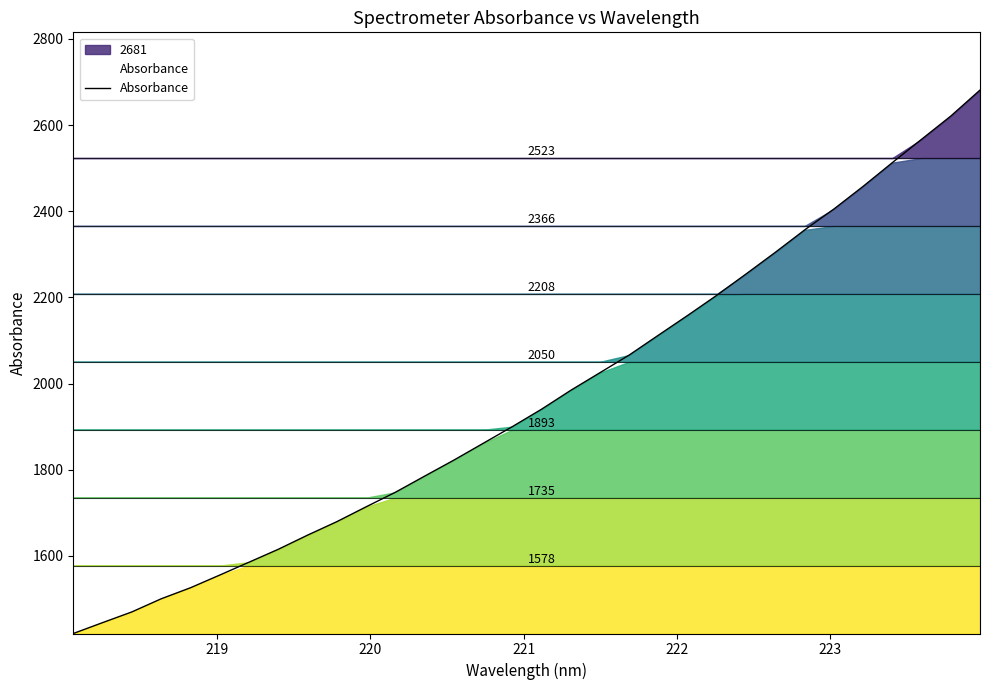

How many lines are shown in the chart?

1